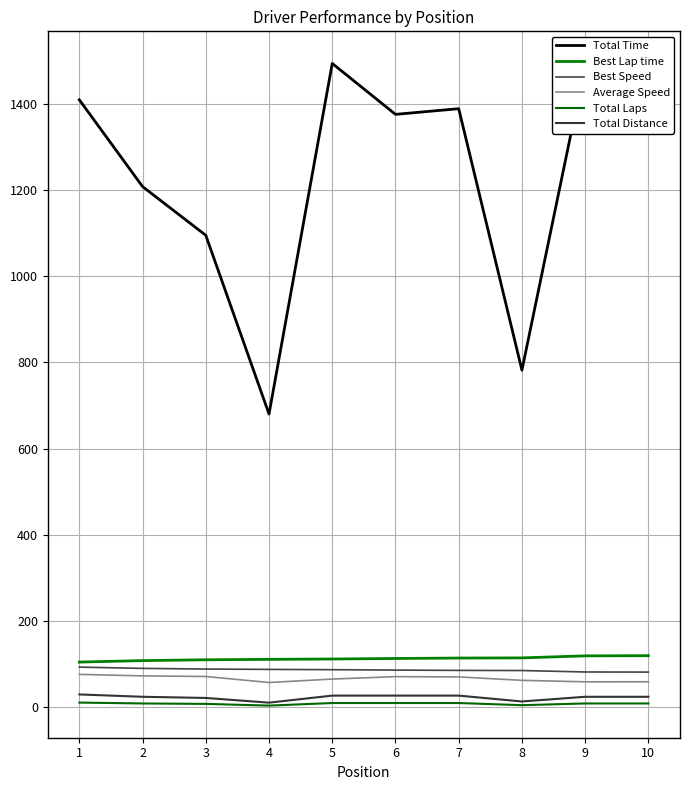

True or false: Best Lap time has a value of 42.4 at 2.

False